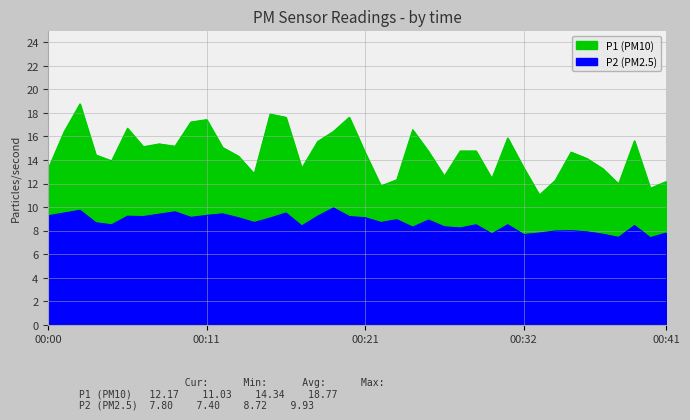

How many lines are shown in the chart?

2